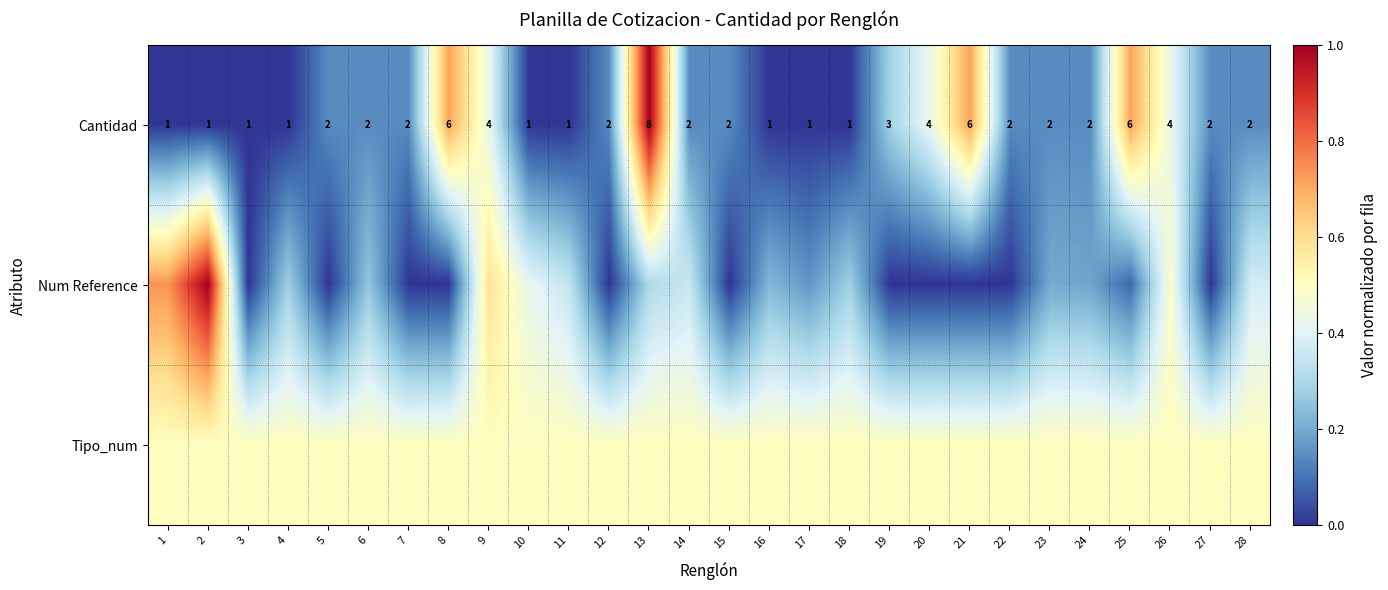

At 28, list the series in order from largest to smallest.

Tipo_num, Num Reference, Cantidad